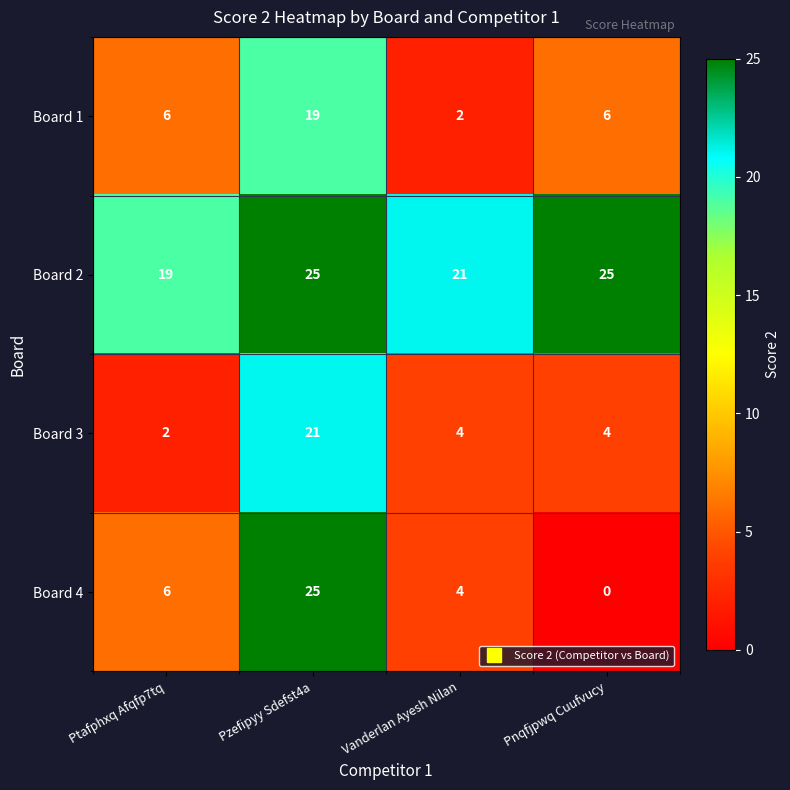

Reading left to right, list all the values displayed in this chart.

Board 1: Ptafphxq Afqfp7tq=6	Pzefipyy Sdefst4a=19	Vanderlan Ayesh Nilan=2	Pnqfjpwq Cuufvucy=6
Board 2: Ptafphxq Afqfp7tq=19	Pzefipyy Sdefst4a=25	Vanderlan Ayesh Nilan=21	Pnqfjpwq Cuufvucy=25
Board 3: Ptafphxq Afqfp7tq=2	Pzefipyy Sdefst4a=21	Vanderlan Ayesh Nilan=4	Pnqfjpwq Cuufvucy=4
Board 4: Ptafphxq Afqfp7tq=6	Pzefipyy Sdefst4a=25	Vanderlan Ayesh Nilan=4	Pnqfjpwq Cuufvucy=0